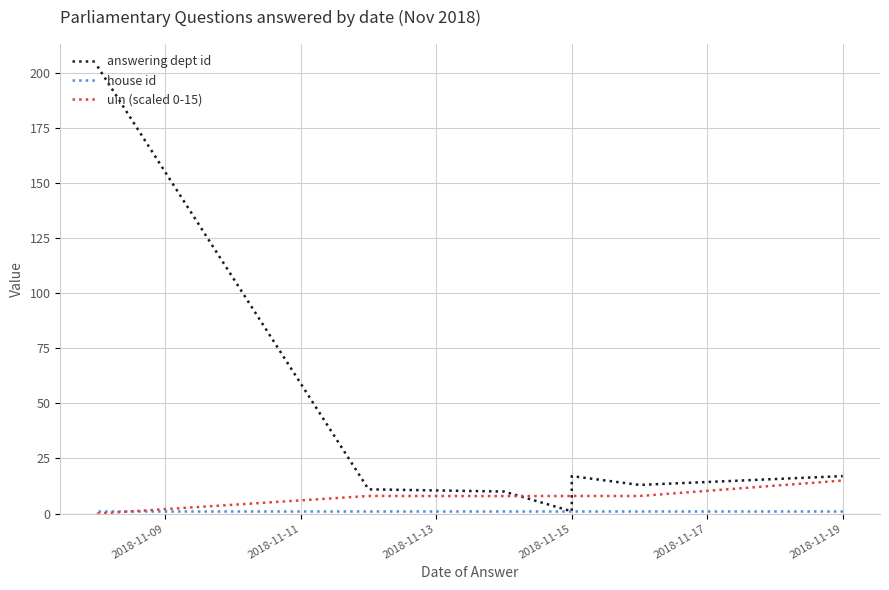

What position from the left is 2018-11-17?

5